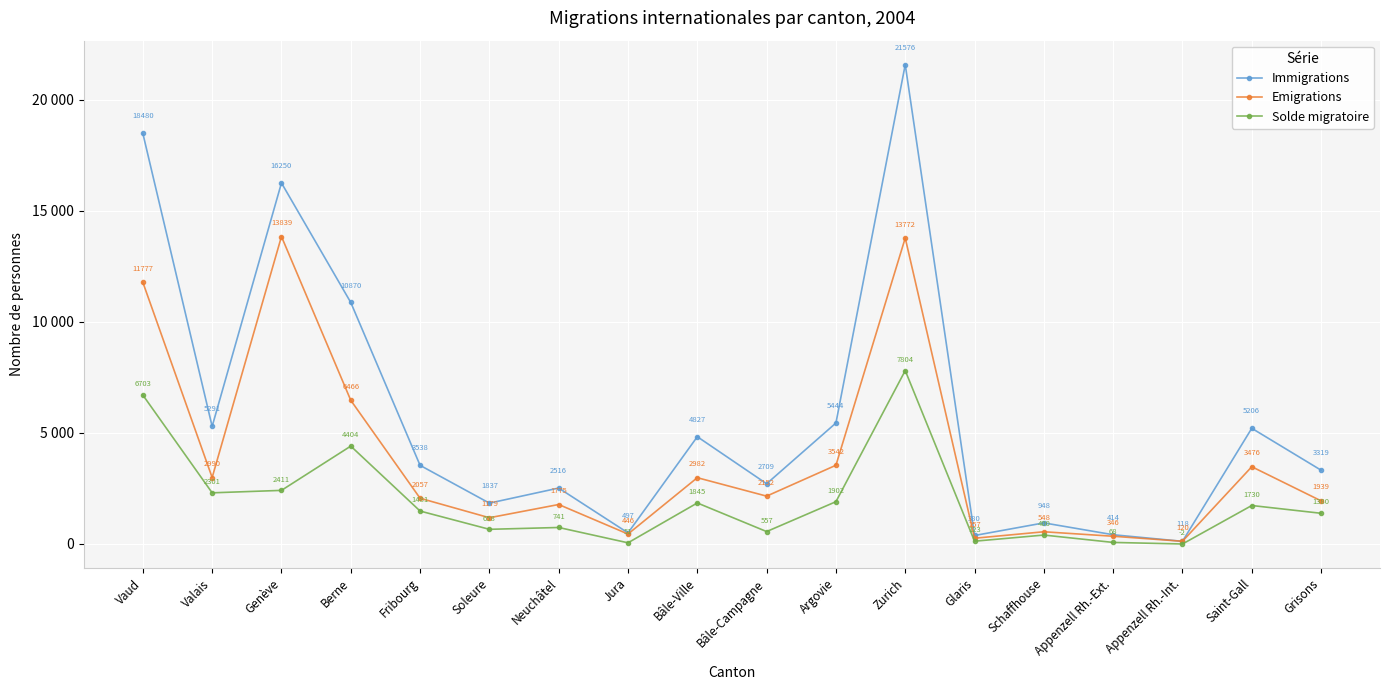

Which series has the largest total across all categories?

Immigrations